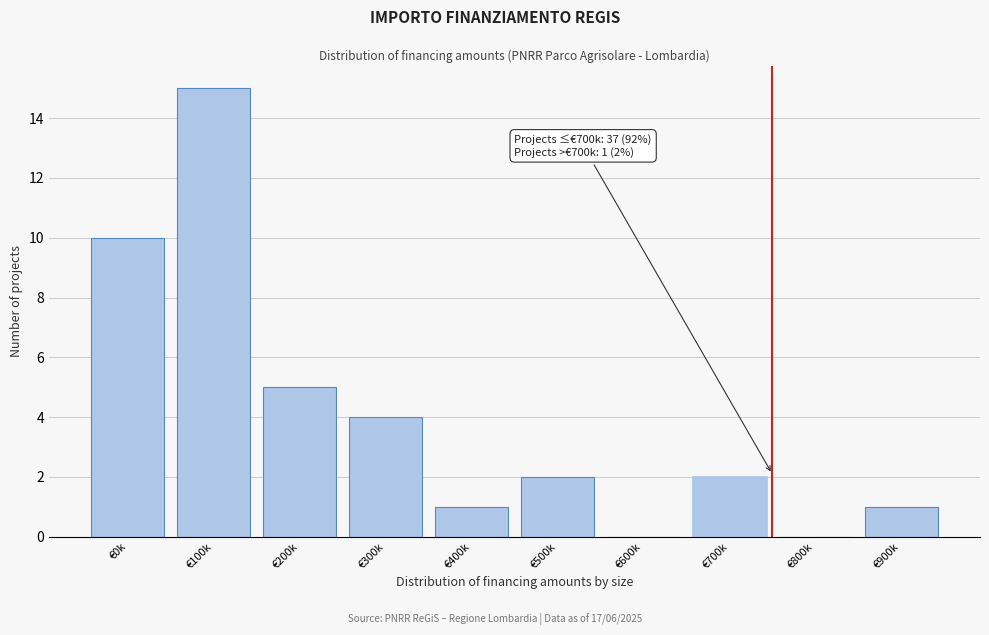

Reading left to right, transcribe all the data shown in this chart.

€0k=10	€100k=15	€200k=5	€300k=4	€400k=1	€500k=2	€600k=0	€700k=2	€800k=0	€900k=1